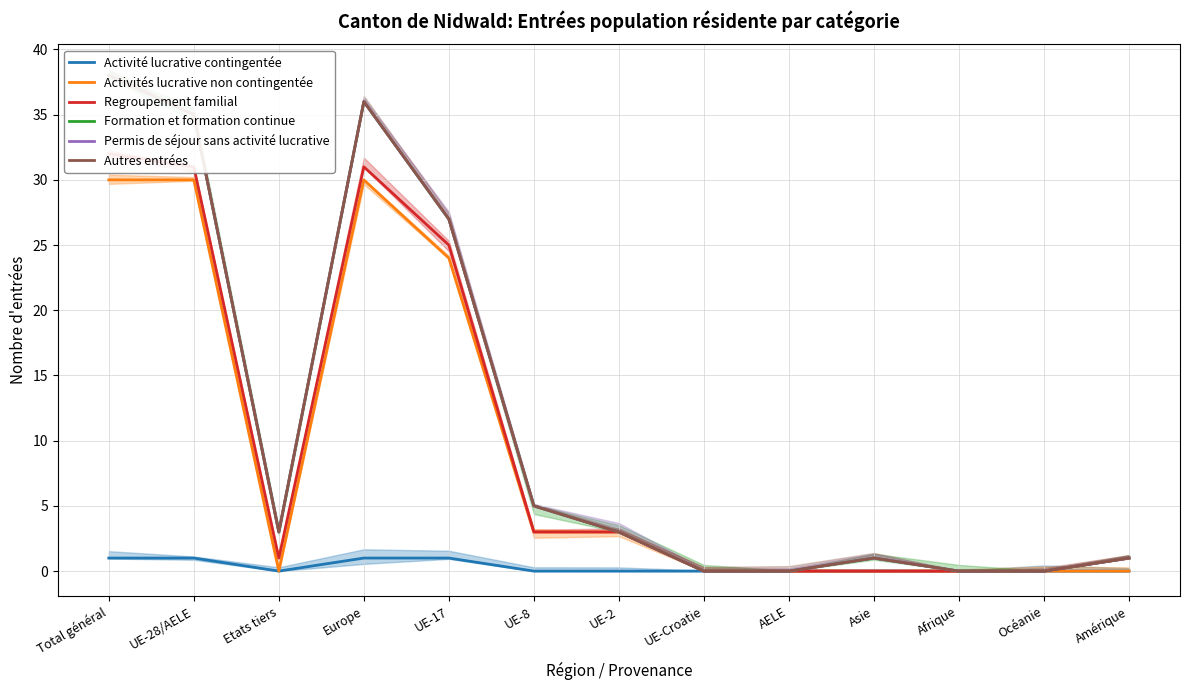

True or false: Activités lucrative non contingentée and Regroupement familial intersect in this chart.

False